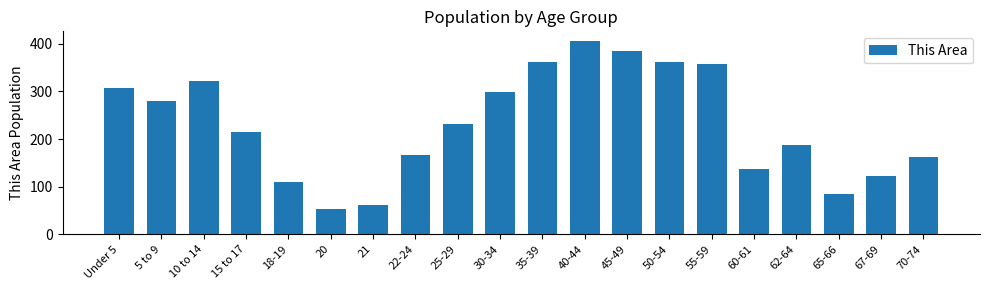

Reading left to right, transcribe all the data shown in this chart.

307	281	322	215	110	54	61	167	231	298	362	406	385	362	357	137	187	85	122	163